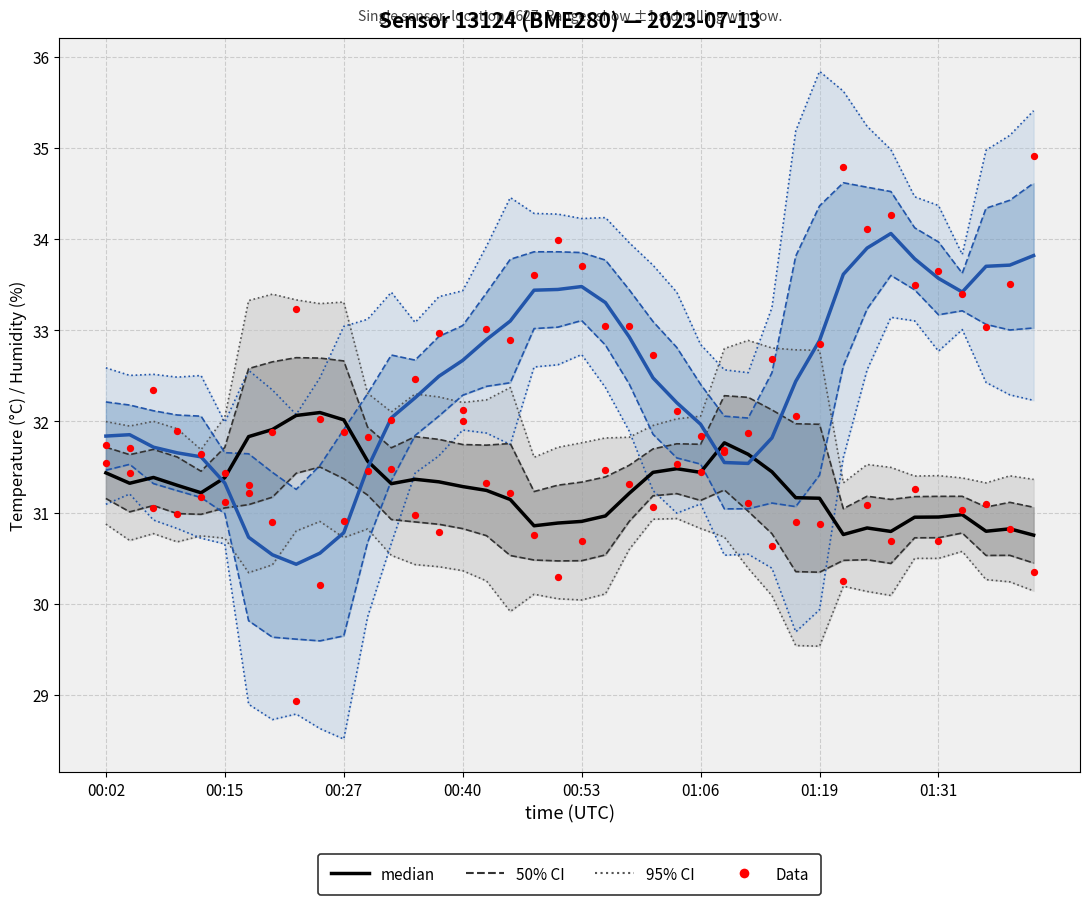

At how many categories does at least one series exceed 28?

40